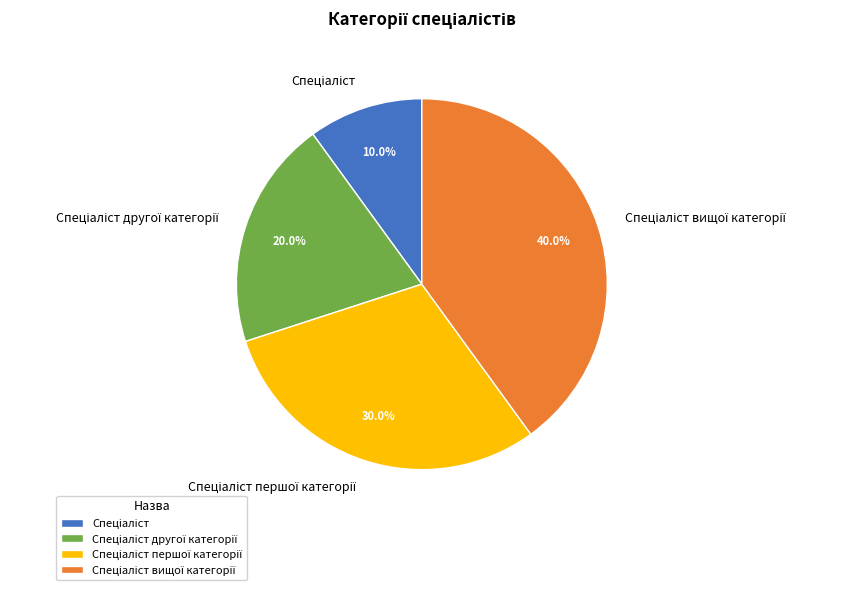

Is there any slice that represents more than half of the pie?

No